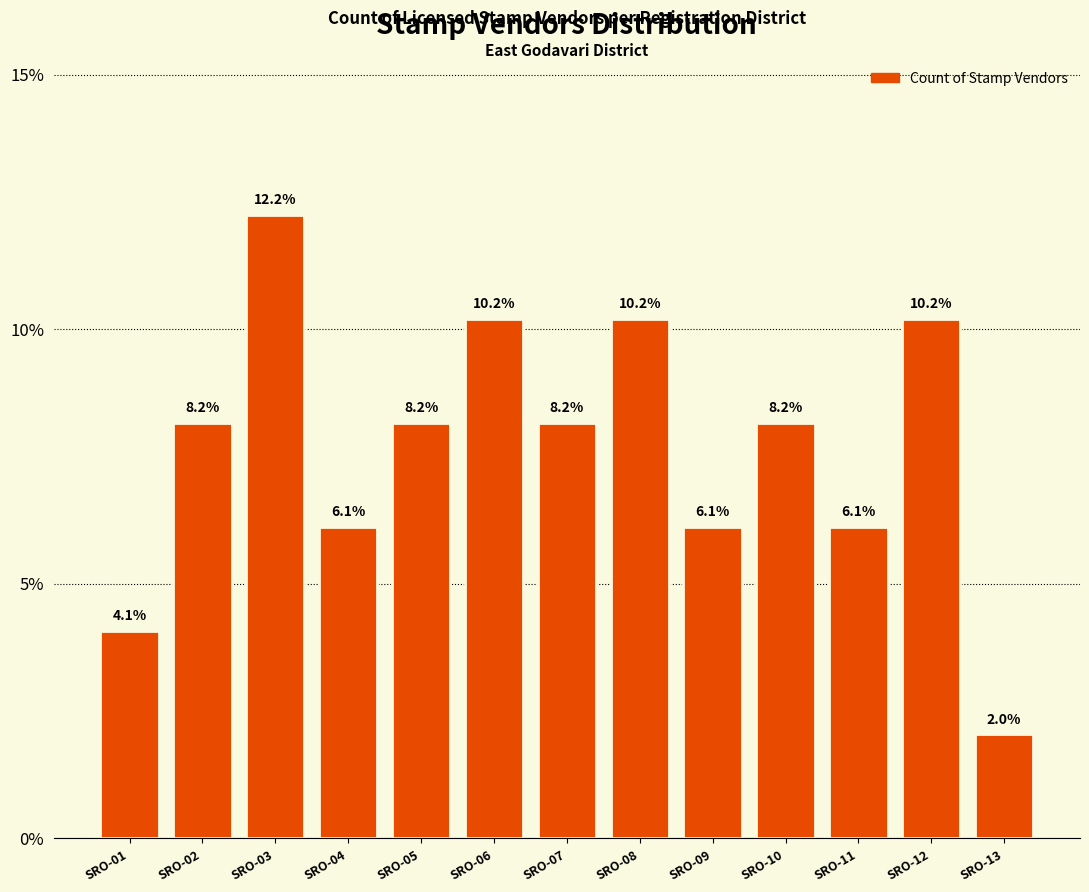

Reading left to right, extract all data points from this chart.

SRO-01=4.1	SRO-02=8.2	SRO-03=12.2	SRO-04=6.1	SRO-05=8.2	SRO-06=10.2	SRO-07=8.2	SRO-08=10.2	SRO-09=6.1	SRO-10=8.2	SRO-11=6.1	SRO-12=10.2	SRO-13=2.0